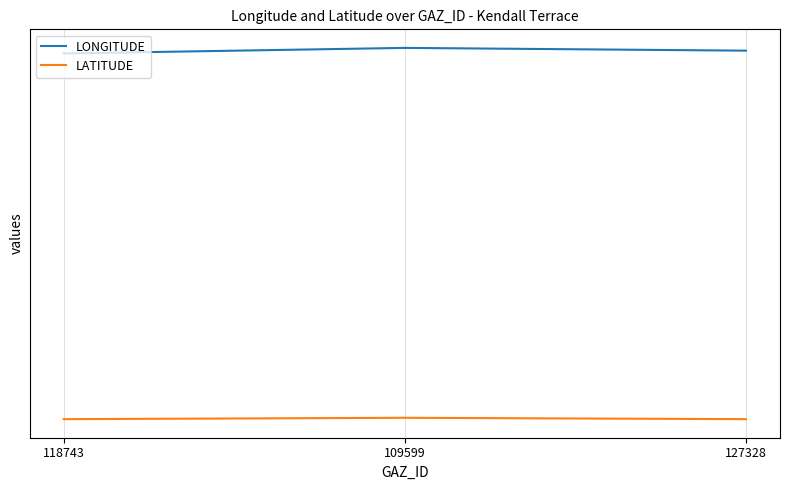

What is the sum of all LONGITUDE values?

-182.1